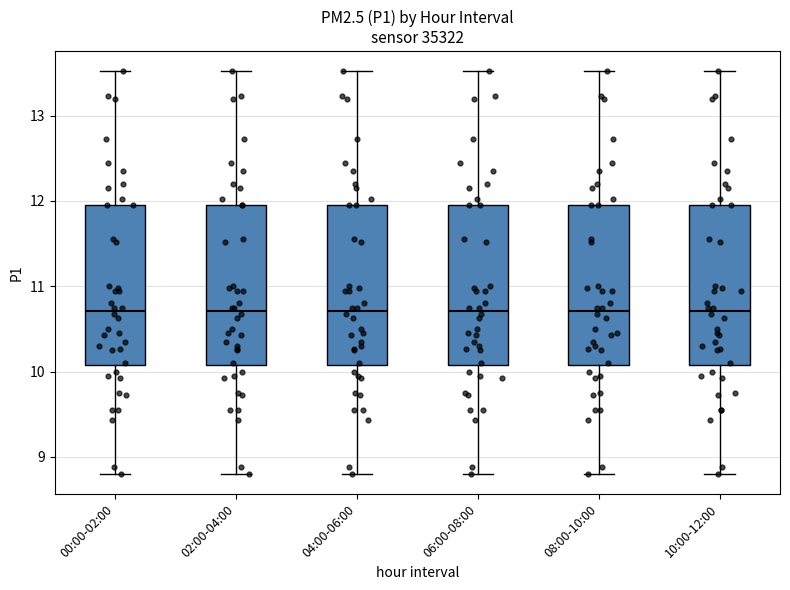

Reading left to right, transcribe this box plot: for each box, give where its median line is, the range the box spans, and where its two whiskers end, as read against the y-axis. The values are not printed on the chart, so give them approximately, as read against the axis.

00:00-02:00: median 10.7, box 10.1 to 12.0, whiskers 8.8 to 13.5
02:00-04:00: median 10.7, box 10.1 to 12.0, whiskers 8.8 to 13.5
04:00-06:00: median 10.7, box 10.1 to 12.0, whiskers 8.8 to 13.5
06:00-08:00: median 10.7, box 10.1 to 12.0, whiskers 8.8 to 13.5
08:00-10:00: median 10.7, box 10.1 to 12.0, whiskers 8.8 to 13.5
10:00-12:00: median 10.7, box 10.1 to 12.0, whiskers 8.8 to 13.5